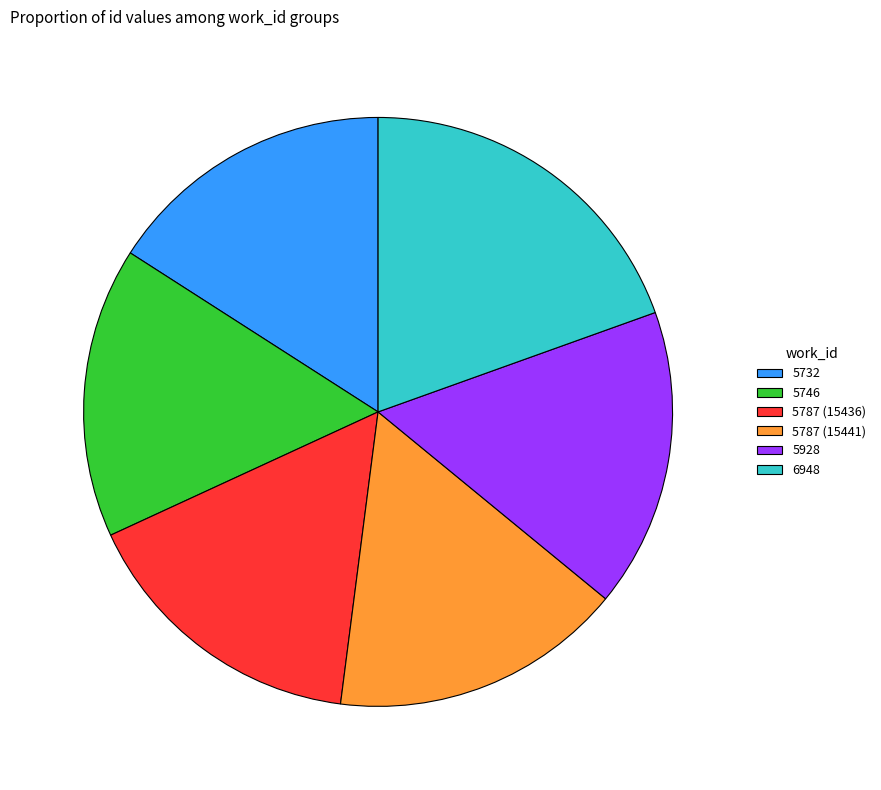

How many segments does this pie chart have?

6